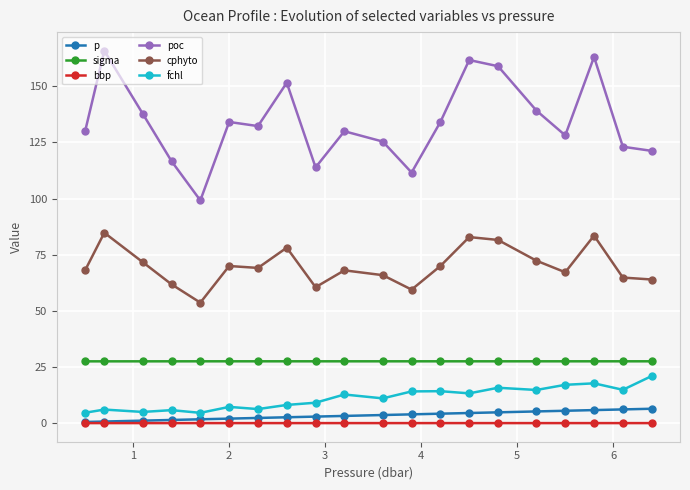

Which series has the largest total across all categories?

poc